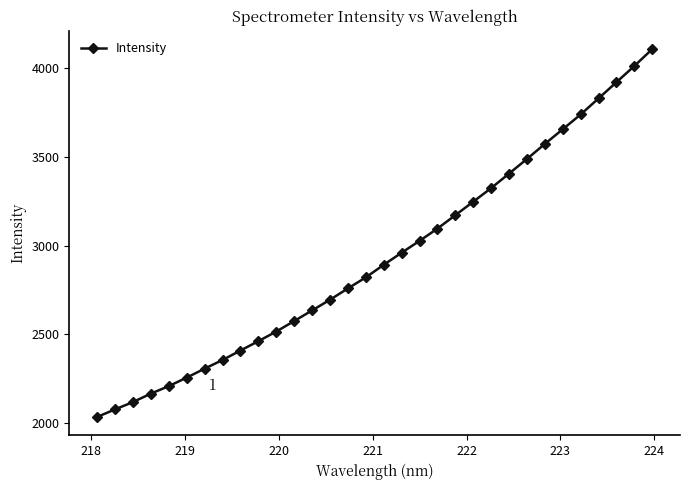

How many lines are shown in the chart?

1